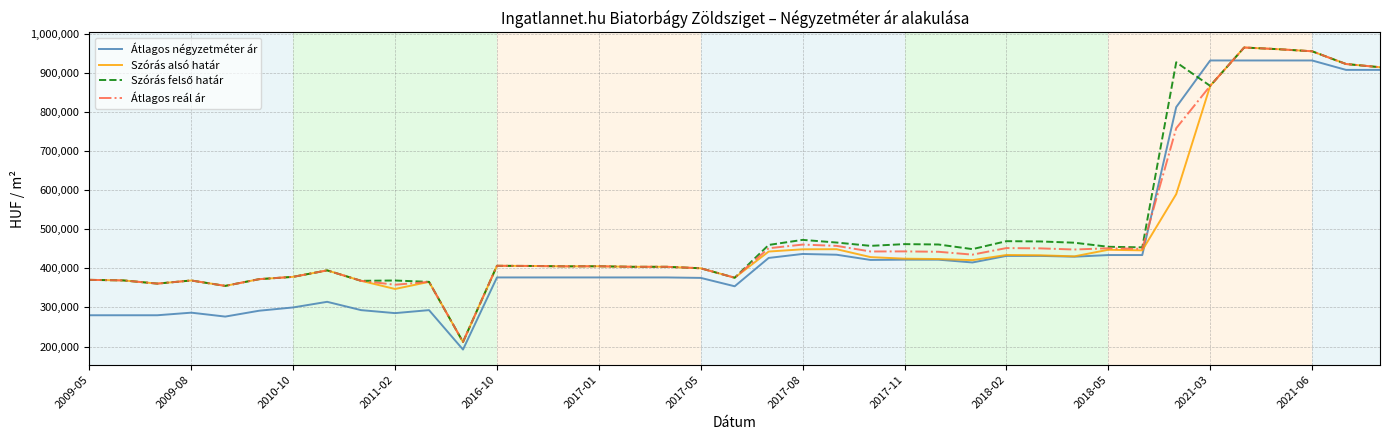

What is the minimum value shown in the chart?

192307